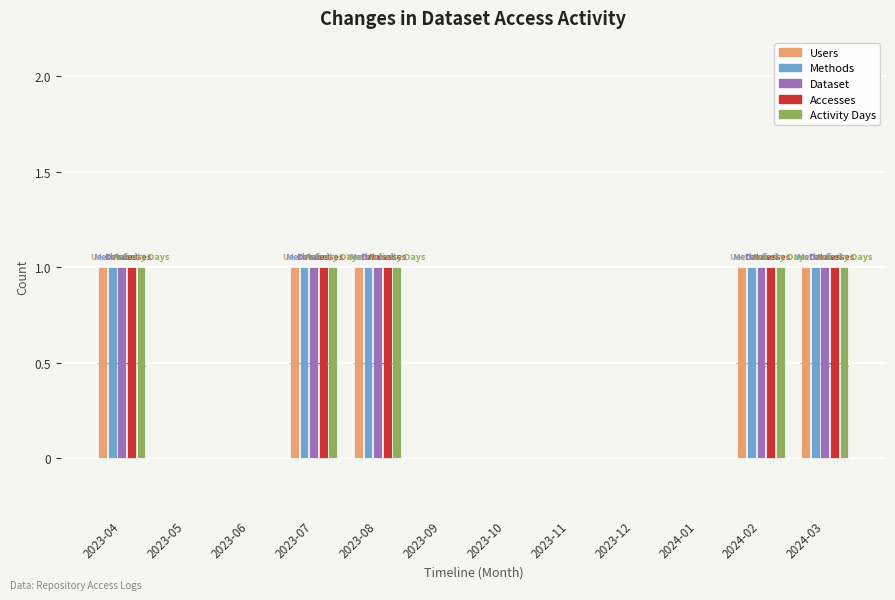

Are the bars horizontal?

No